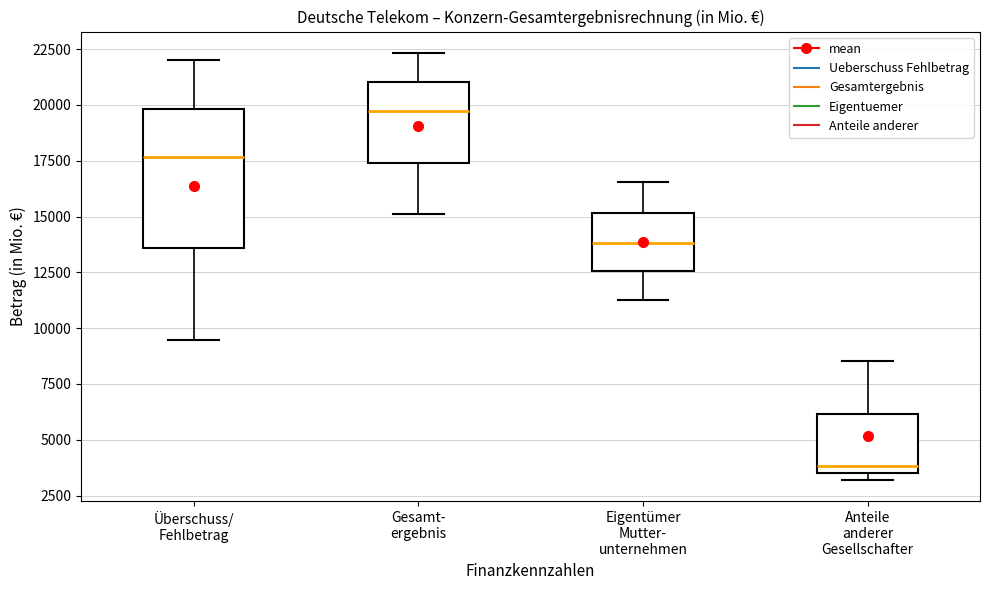

Reading left to right, read every box against the y-axis: the position of its median line, the range the box covers, and the ends of its whiskers. The values are not printed on the chart, so give them approximately, as read against the axis.

Überschuss/ Fehlbetrag: median 17500, box 13500 to 20000, whiskers 9500 to 22000
Gesamt- ergebnis: median 19500, box 17500 to 21000, whiskers 15000 to 22500
Eigentümer Mutter- unternehmen: median 14000, box 12500 to 15000, whiskers 11500 to 16500
Anteile anderer Gesellschafter: median 4000, box 3500 to 6000, whiskers 3000 to 8500